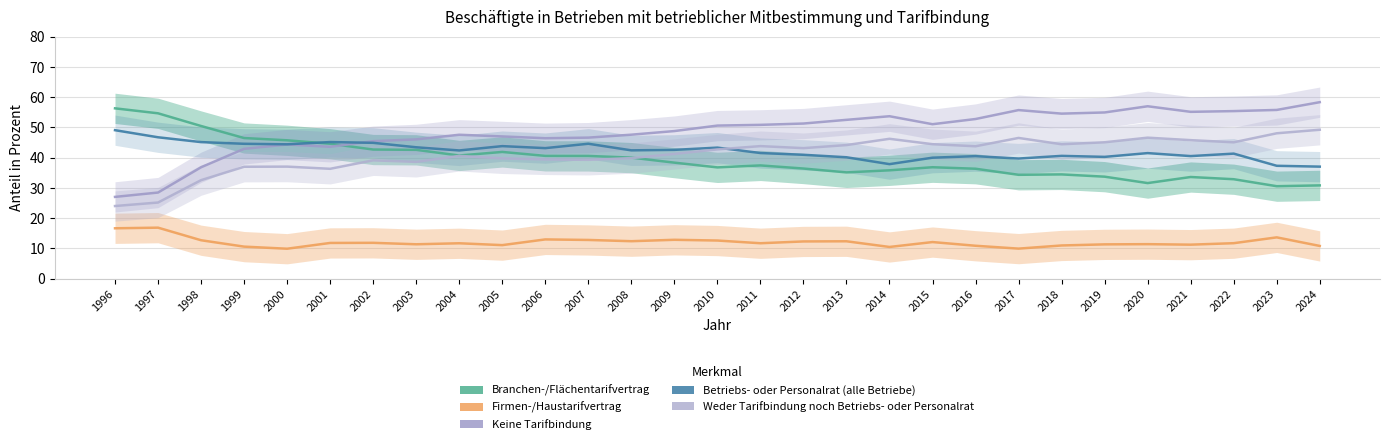

What is the difference between the maximum and minimum values in the Betriebs- oder Personalrat (alle Betriebe) series?

12.0